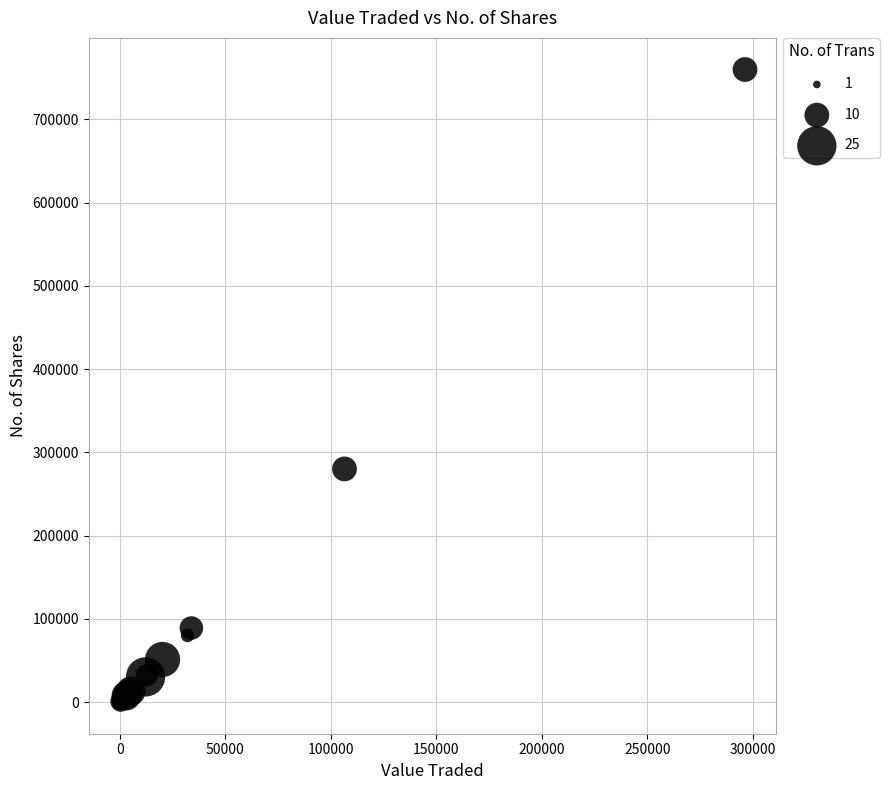

What Y value in the scatter plot is closest to 379905?

280075